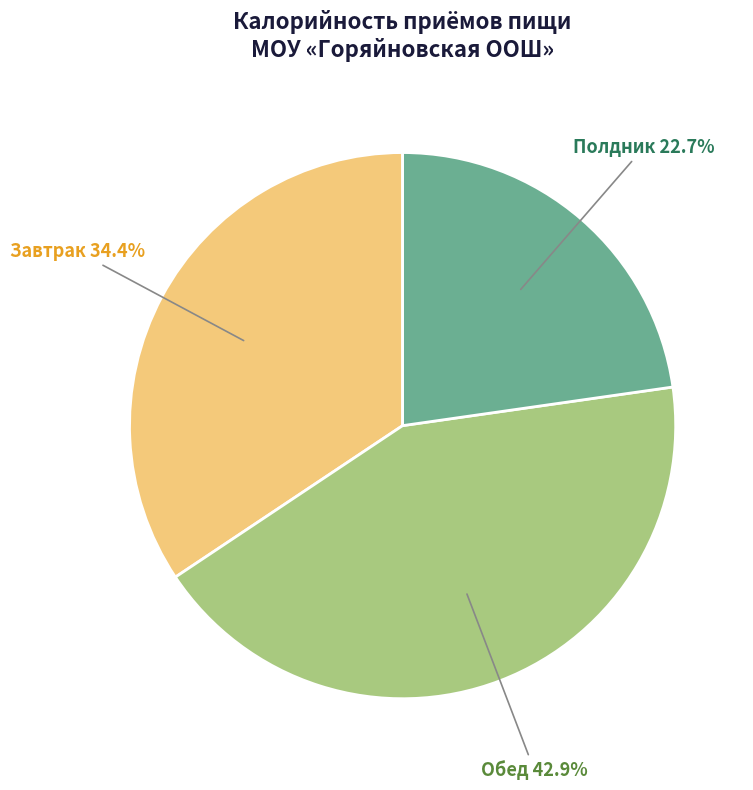

Which slice is the smallest?

Полдник